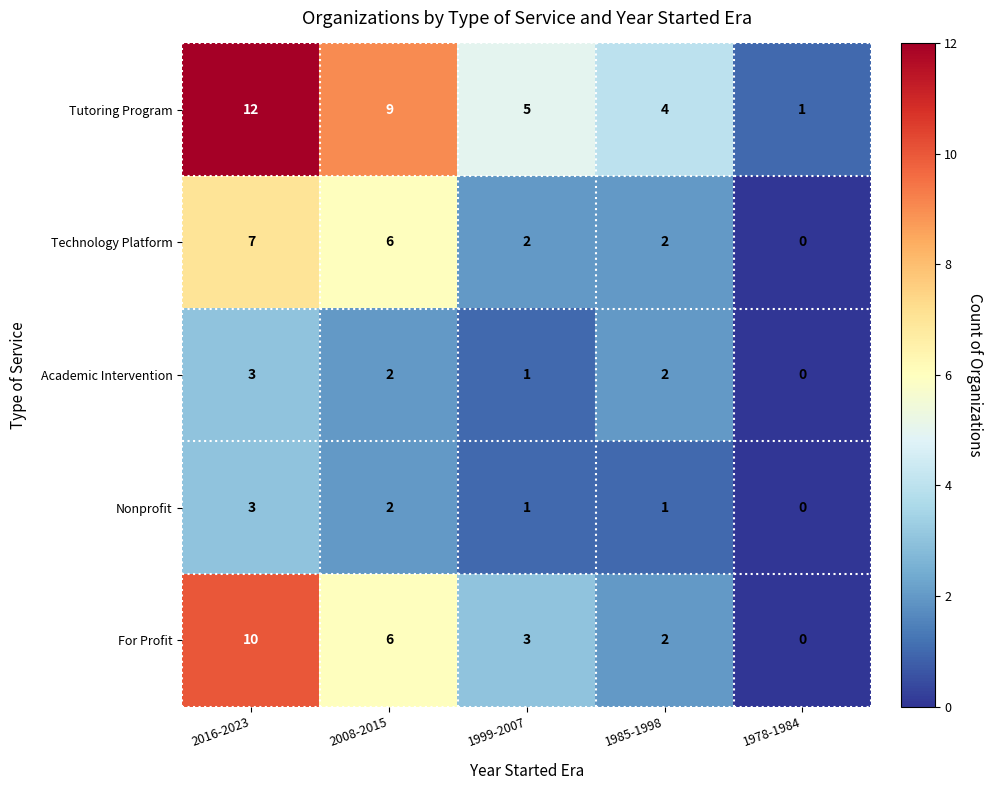

At which category is the sum across all series the highest?

2016-2023